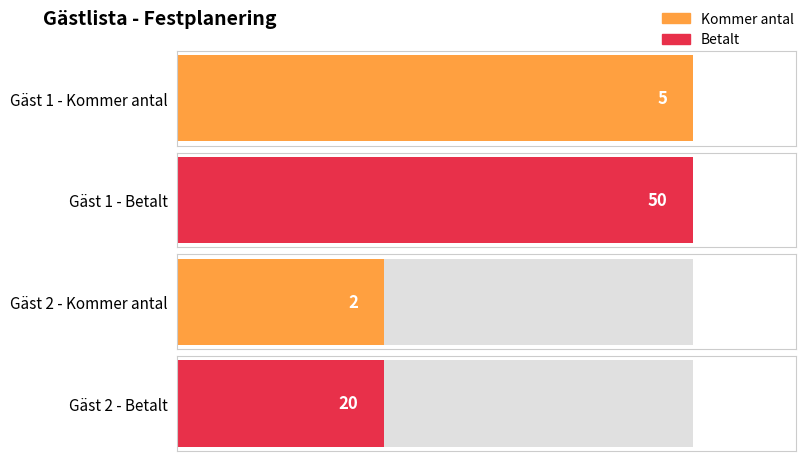

At which category is the sum across all series the highest?

Gäst 1